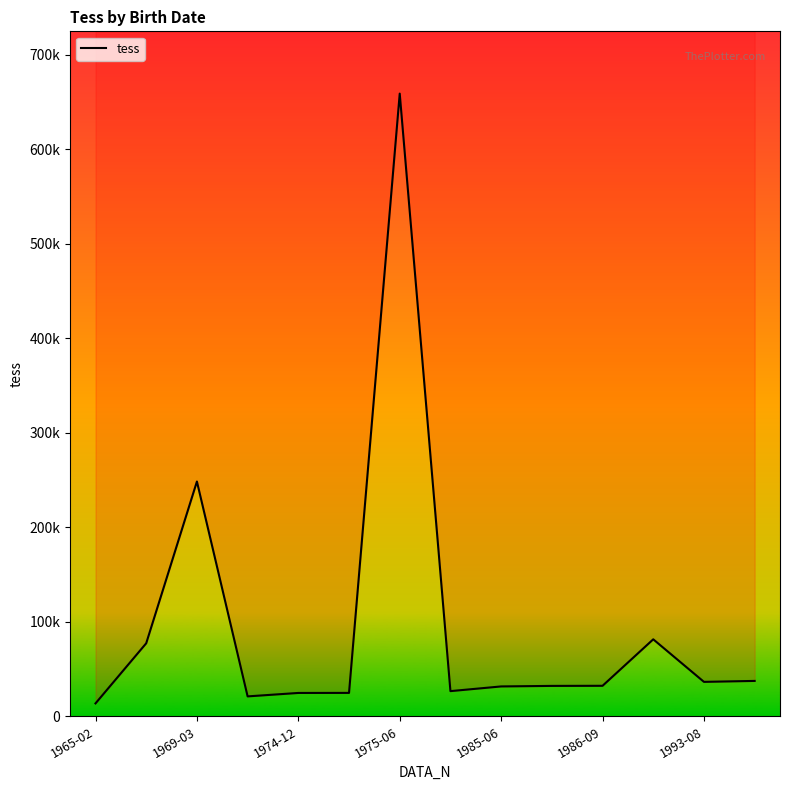

What is the value of the 5th point from the left?

24756